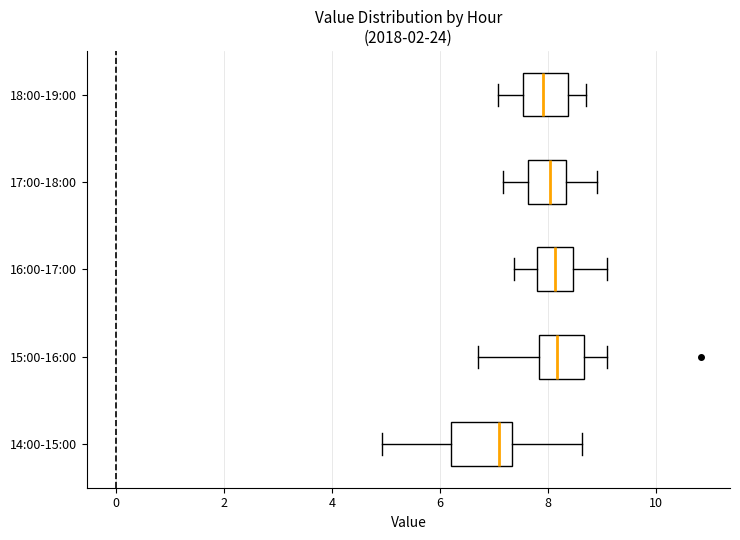

Where does the right whisker of the box for 17:00-18:00 end on the x-axis? The values are not printed on the chart, so give them approximately, as read against the axis.

9.0